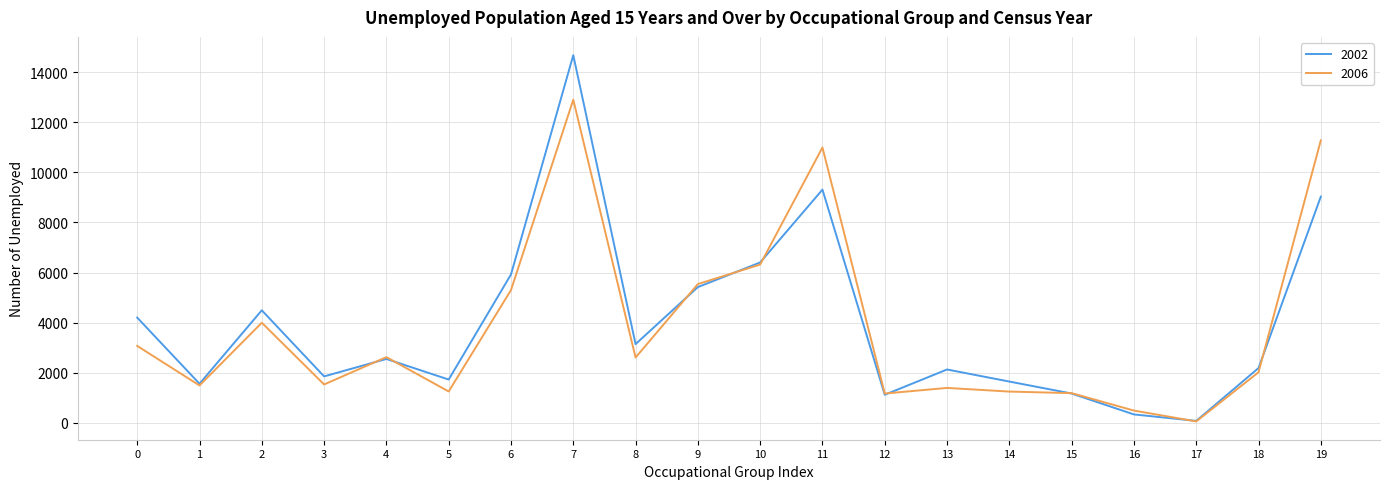

Which series has the largest range (max minus min)?

2002